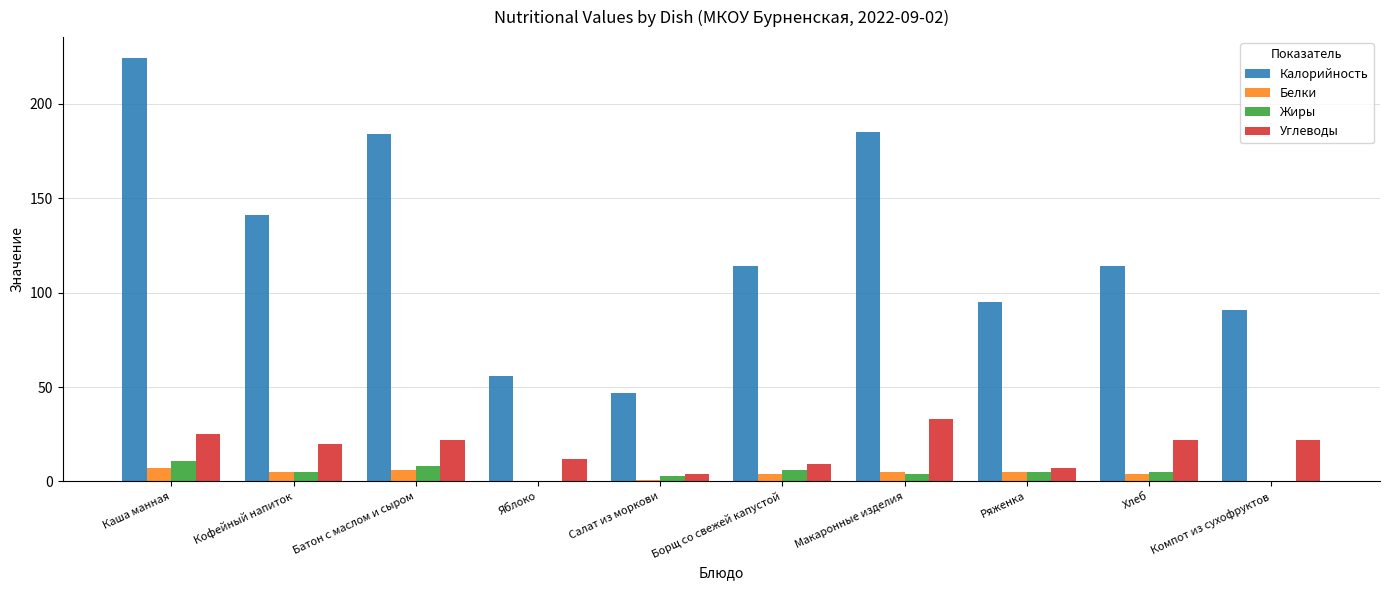

What is the sum of all Калорийность values?

1251.0